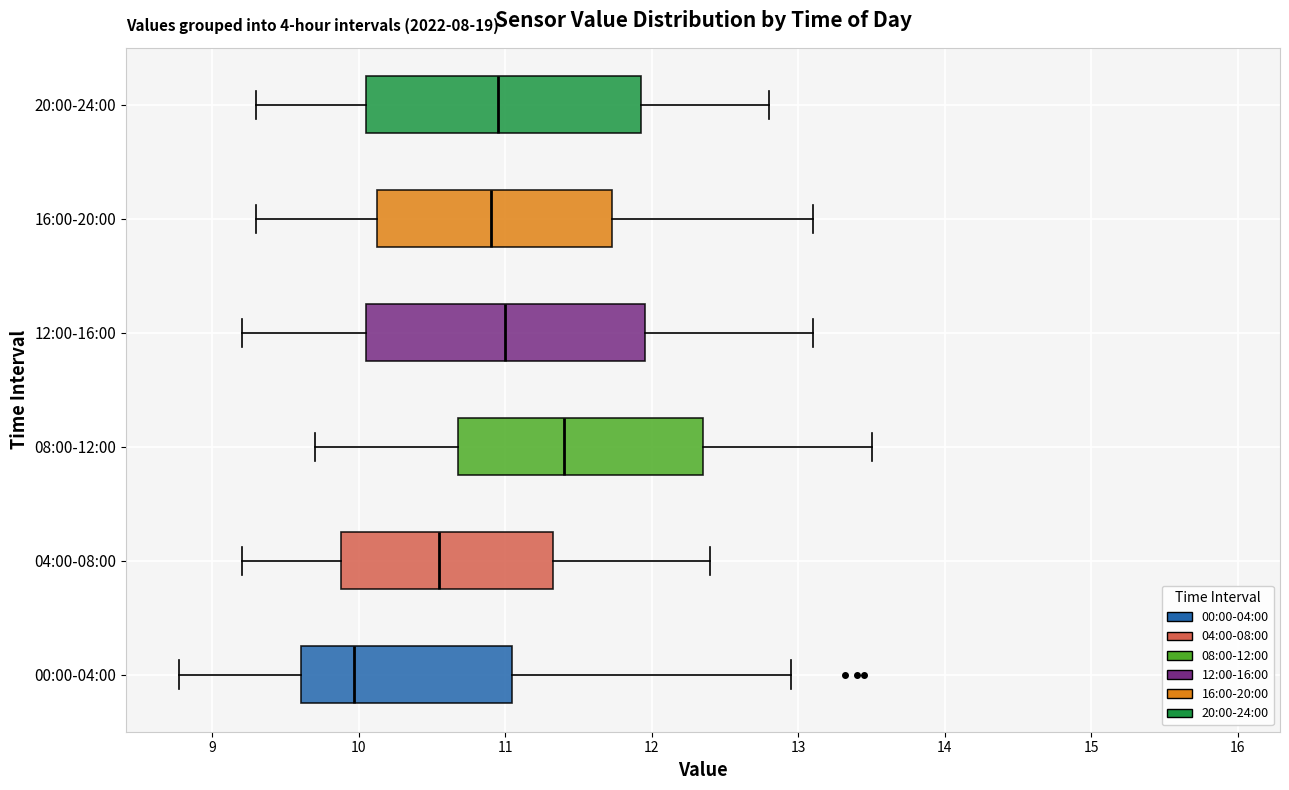

Where is the right edge of the box for 12:00-16:00 on the x-axis? The values are not printed on the chart, so give them approximately, as read against the axis.

12.0